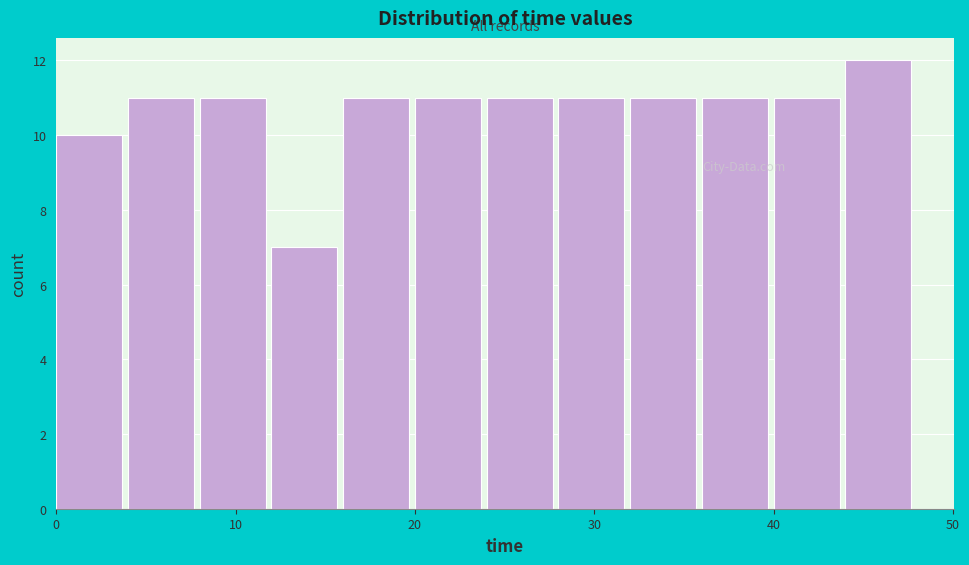

Reading left to right, list every bar in this chart as the range it spans on the x-axis followed by its height. The values are not printed on the chart, so give them approximately, as read against the axis.

0 to 4: 10
4 to 8: 11
8 to 12: 11
12 to 16: 7
16 to 20: 11
20 to 24: 11
24 to 28: 11
28 to 32: 11
32 to 36: 11
36 to 40: 11
40 to 44: 11
44 to 48: 12